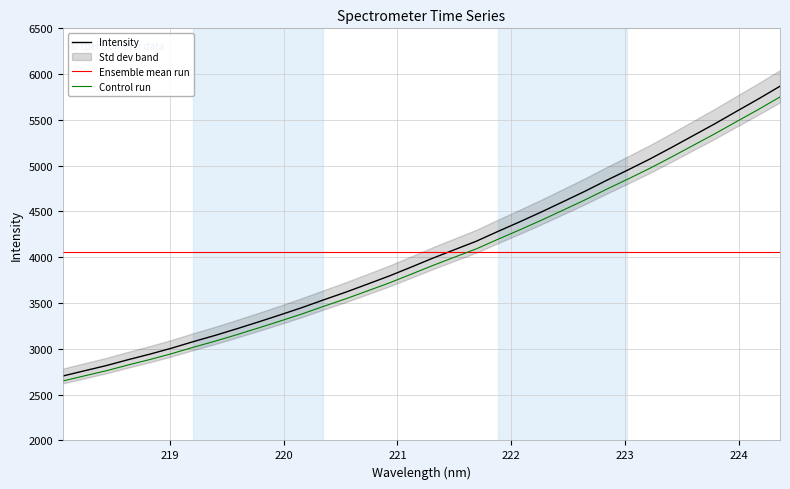

True or false: Control run and Intensity intersect in this chart.

False